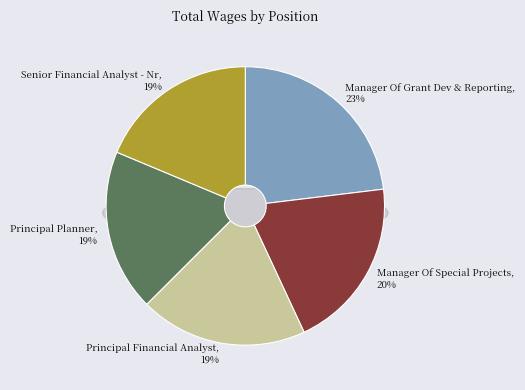

What percentage is the Manager Of Grant Dev & Reporting slice, to the nearest percent?

23%